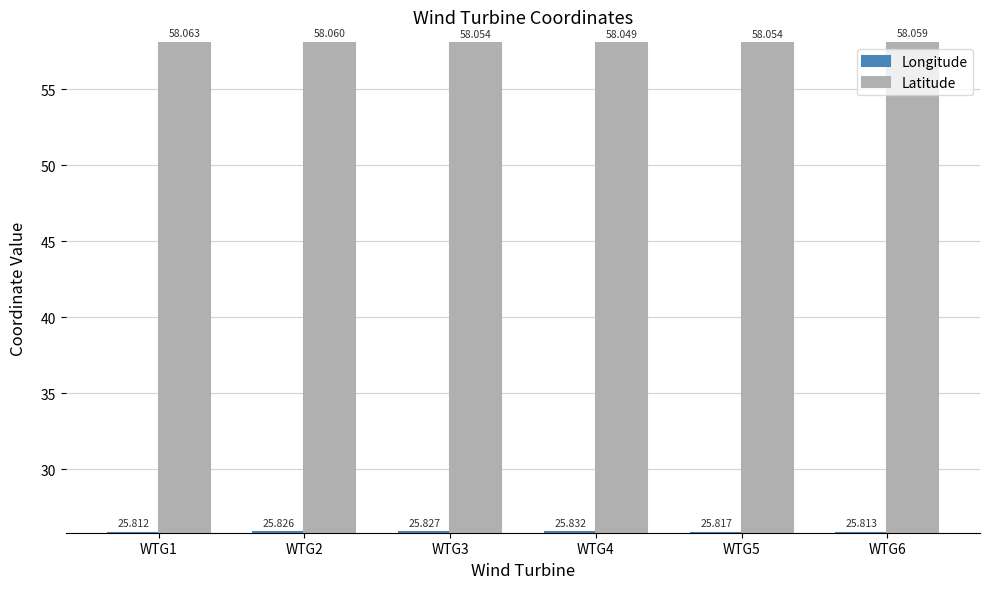

What is the value of the Longitude bar at the 1st from the left?

25.8